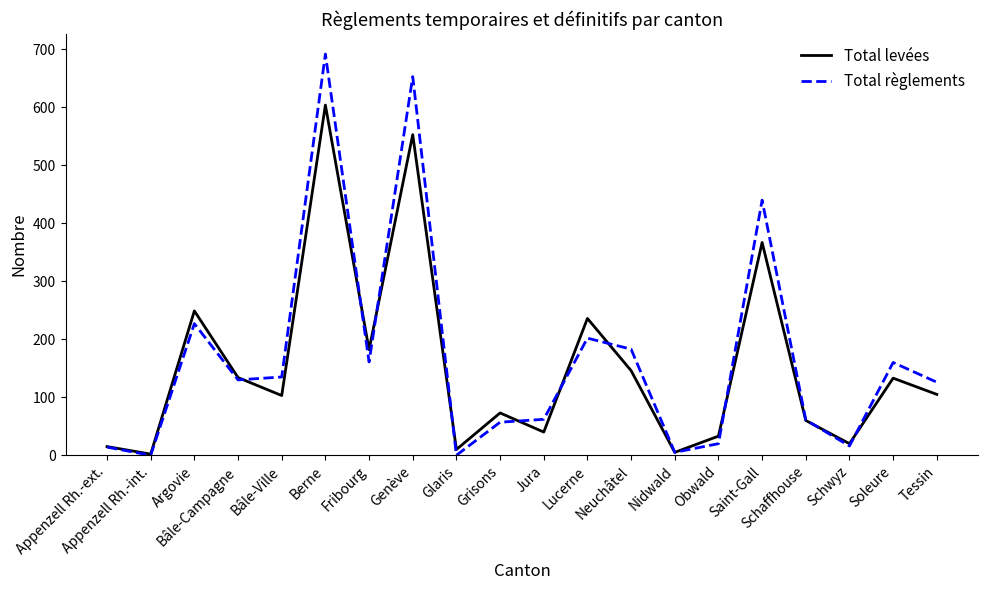

What position from the right is Appenzell Rh.-ext.?

20